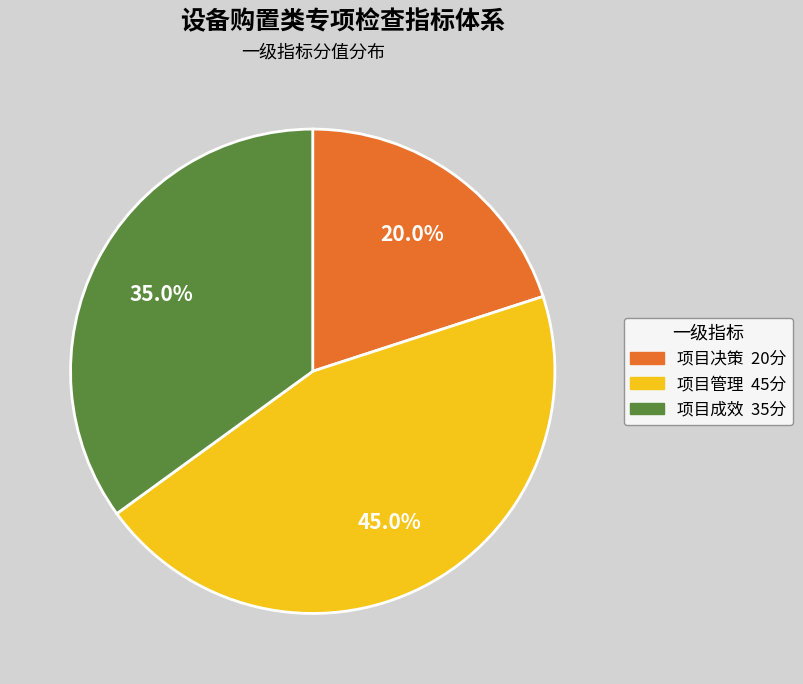

What portion of the pie excludes 项目管理?

55.0%